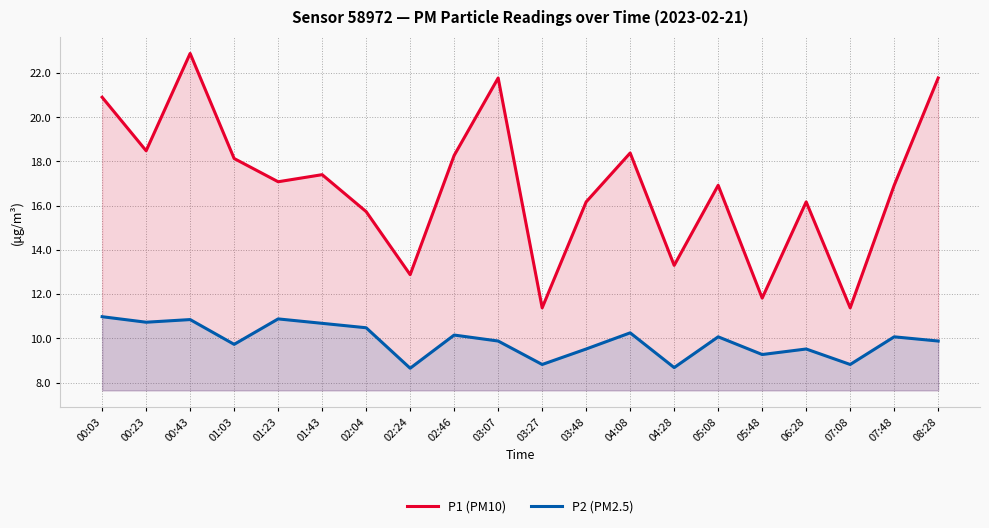

At 00:03, list the series in order from smallest to largest.

P2 (PM2.5), P1 (PM10)